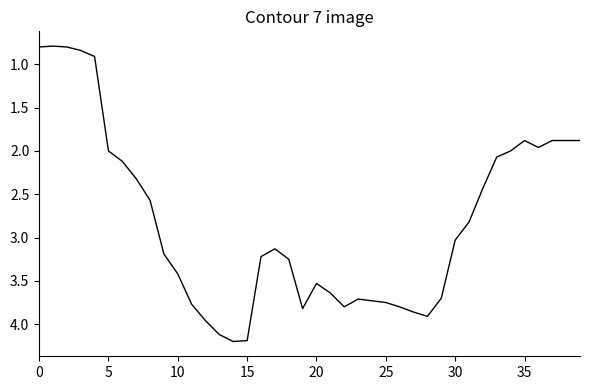

What is the difference between the maximum and minimum values?

3.4